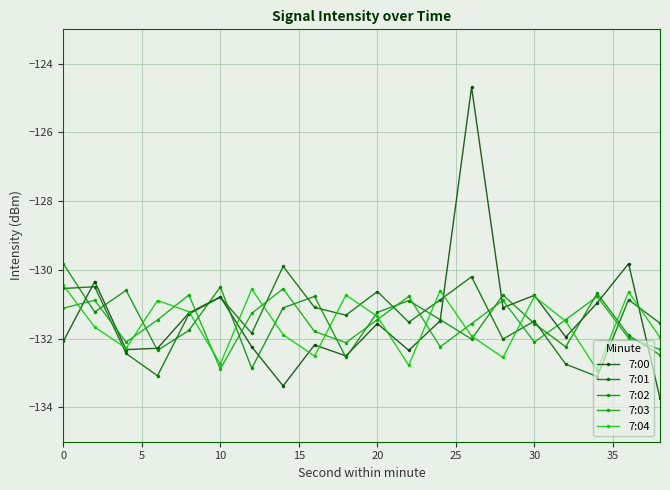

How many data points does each series have?

20